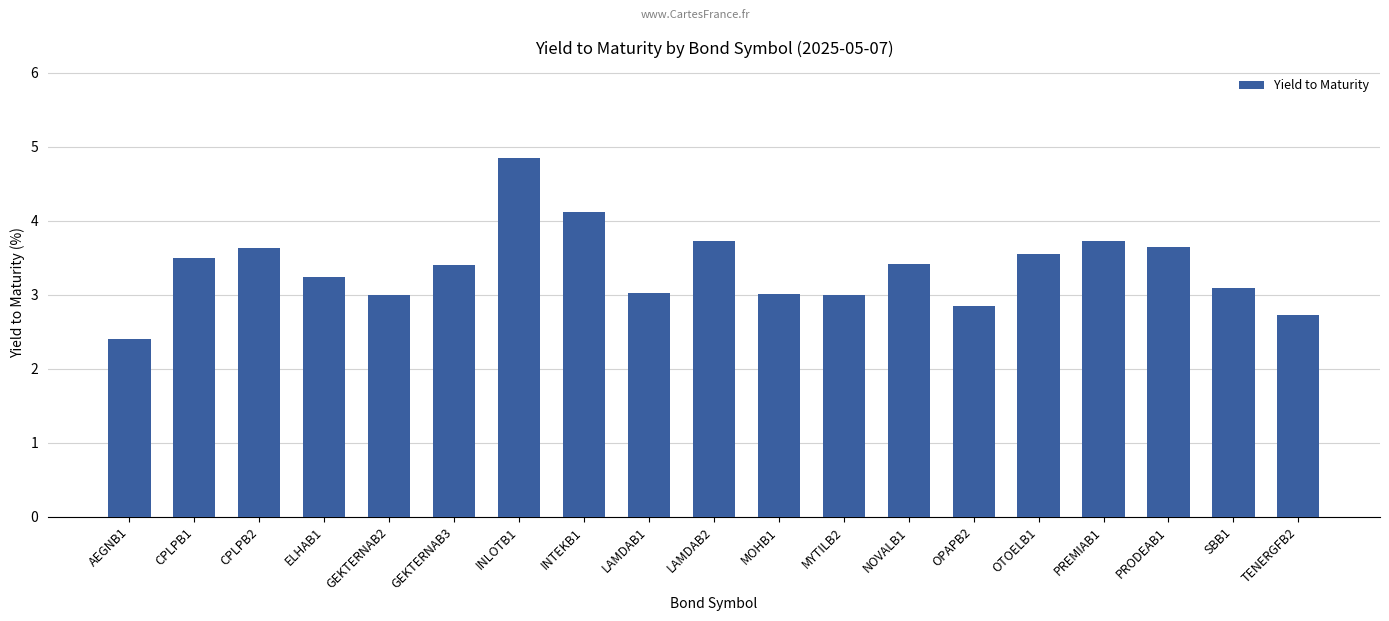

What is the change in value from AEGNB1 to OPAPB2?

+0.4